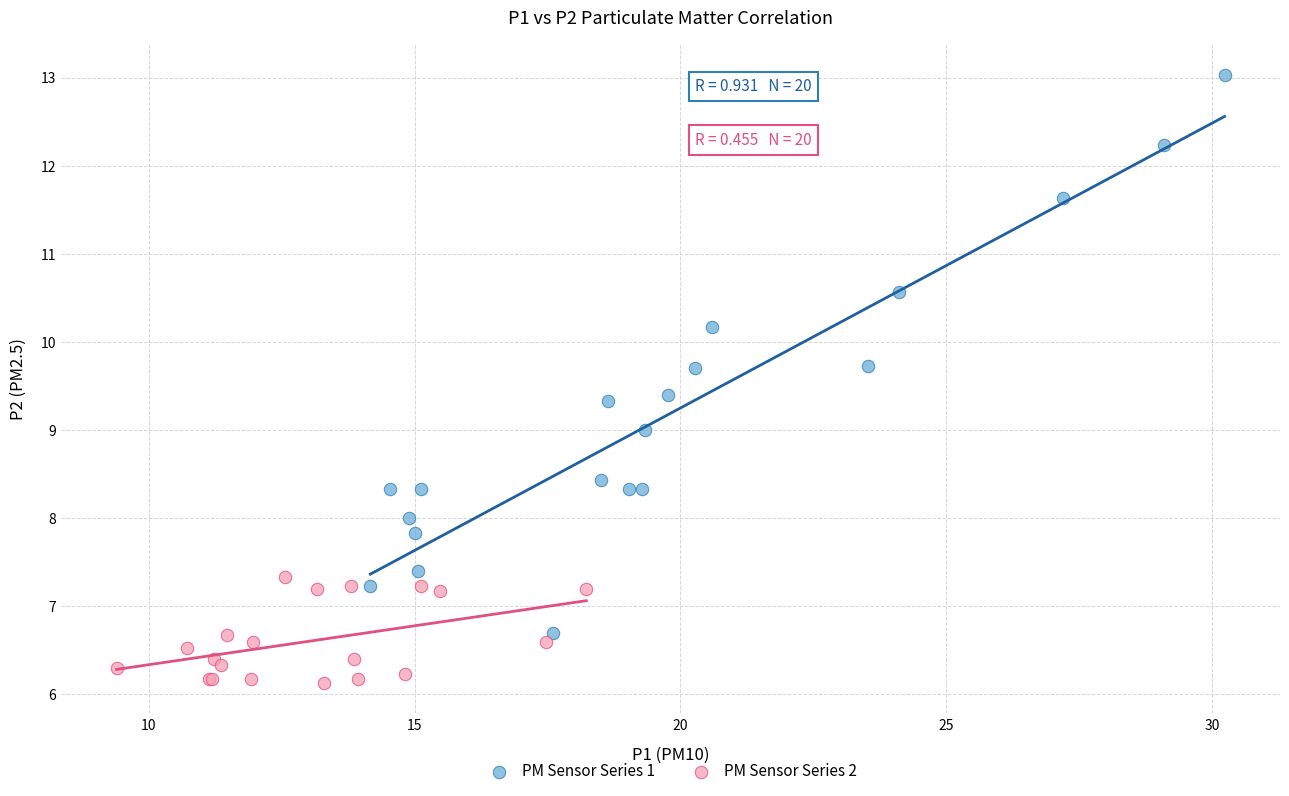

Which series contains the lowest Y value?

PM Sensor Series 2